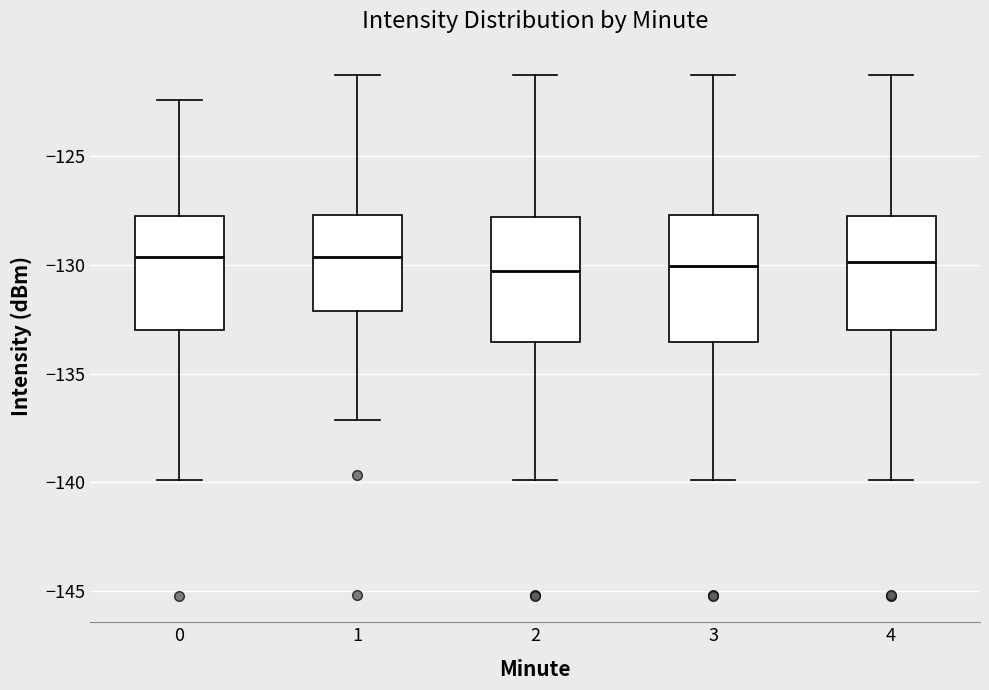

Where does the median line of the box at x = 0 sit on the y-axis? The values are not printed on the chart, so give them approximately, as read against the axis.

-129.5